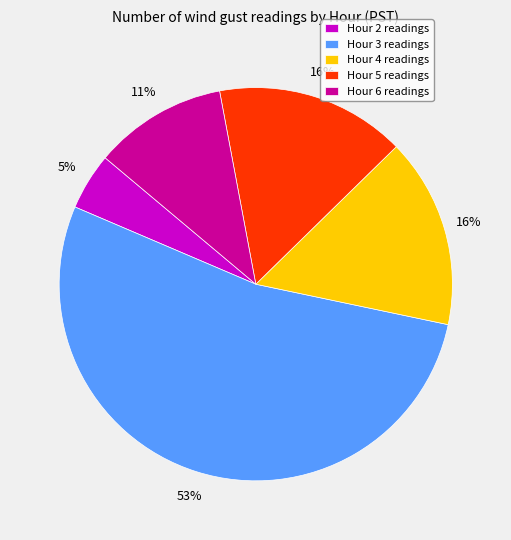

Is Hour 3 the majority of the pie?

Yes